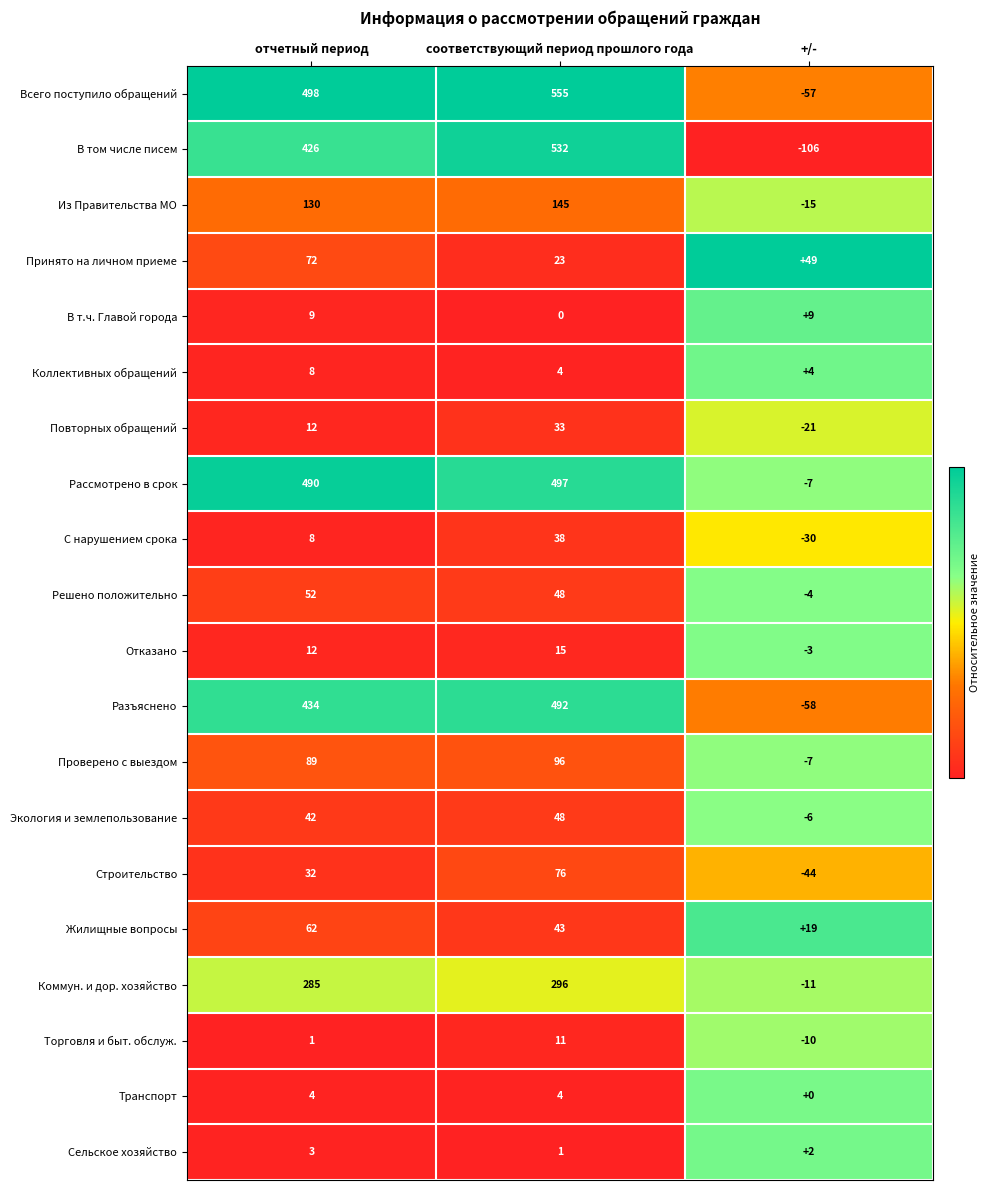

What is the maximum value shown in the chart?

555